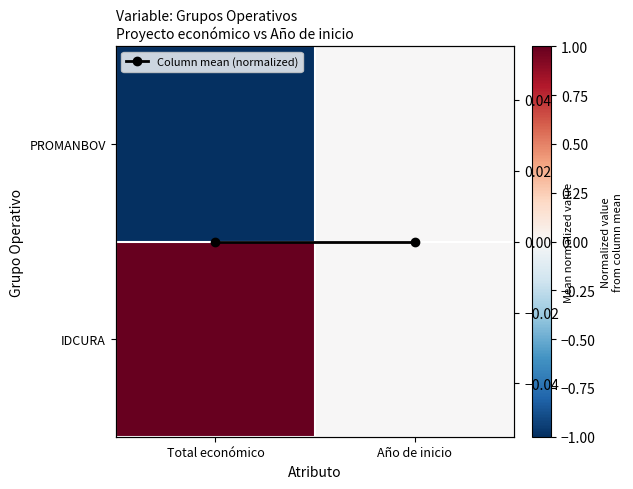

The PROMANBOV series shows 0 at Año de inicio. True or false?

True